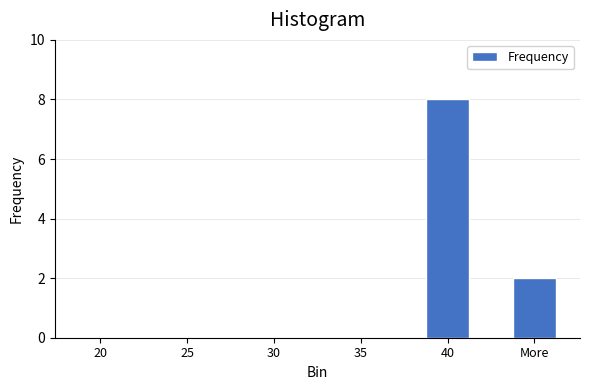

Reading left to right, what are all the values shown in this chart?

20=0	25=0	30=0	35=0	40=8	More=2